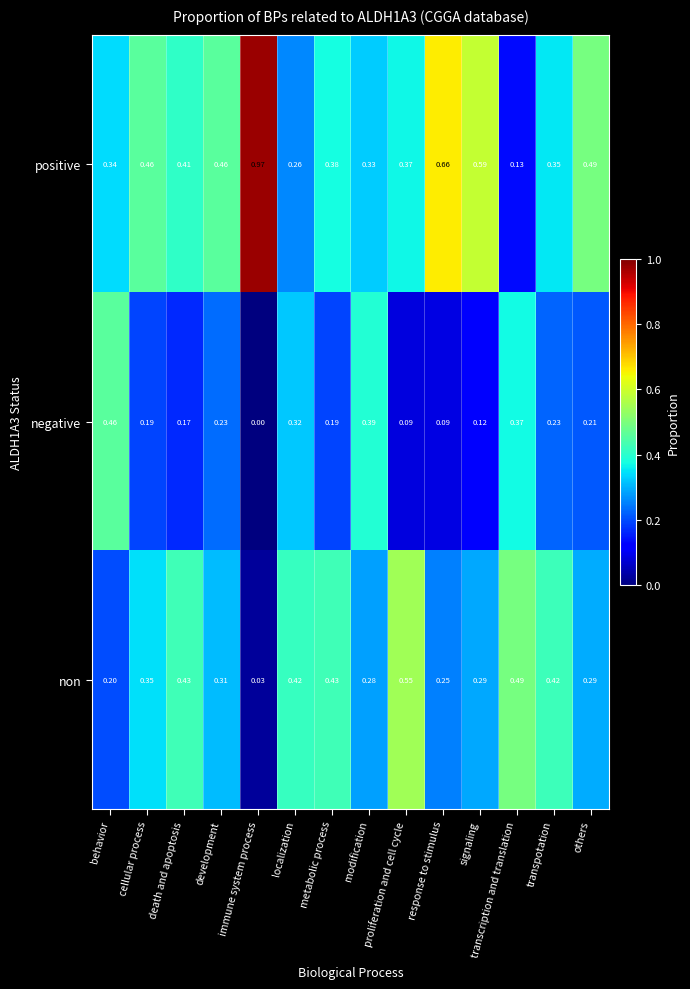

At which label is non closest to 0?

immune system process